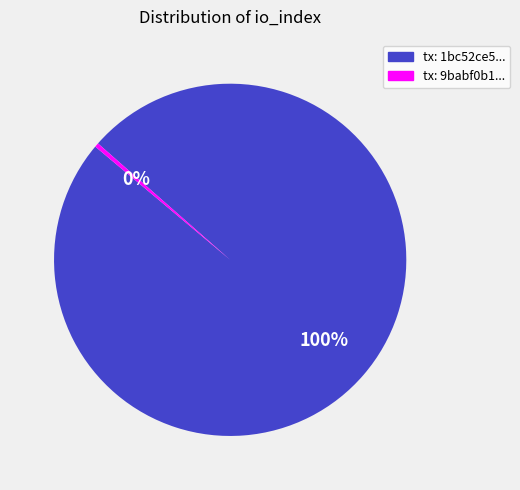

Does any single category account for the majority?

Yes